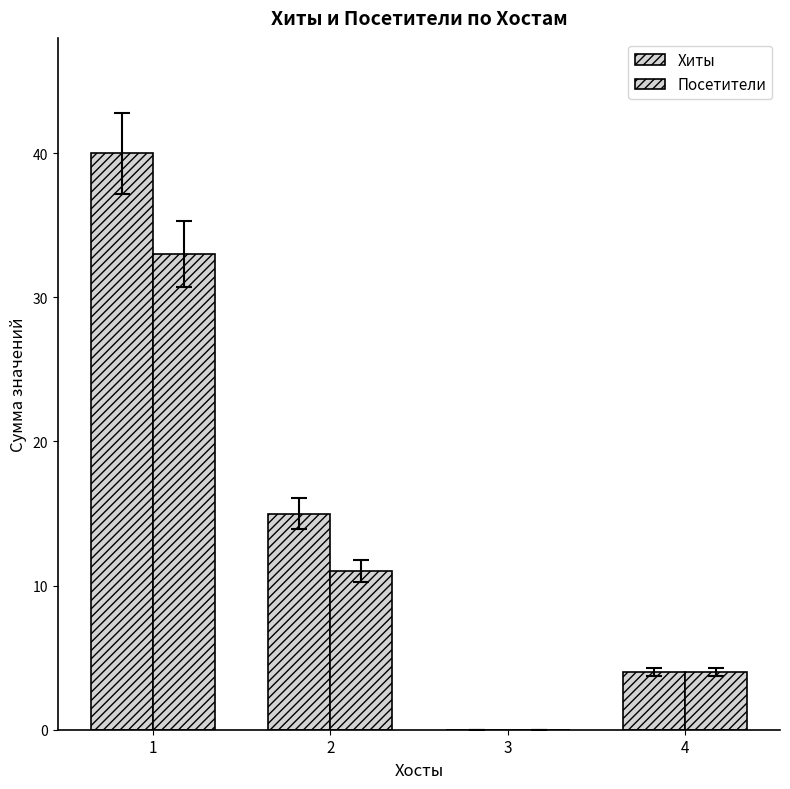

How many groups of bars are there?

4